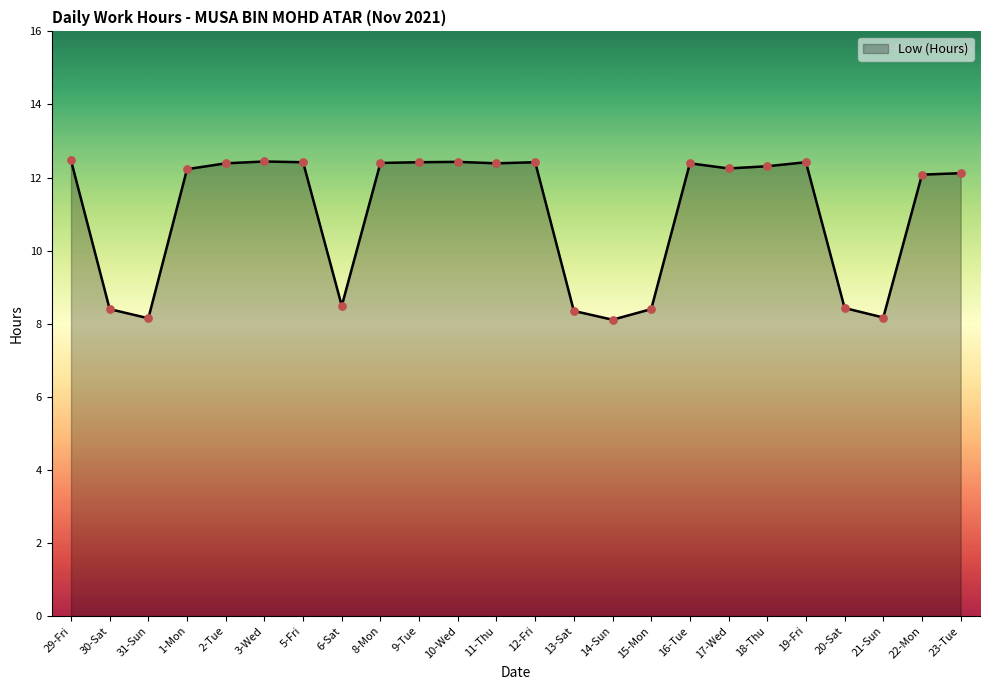

What is the change in value from 30-Sat to 18-Thu?

+3.9